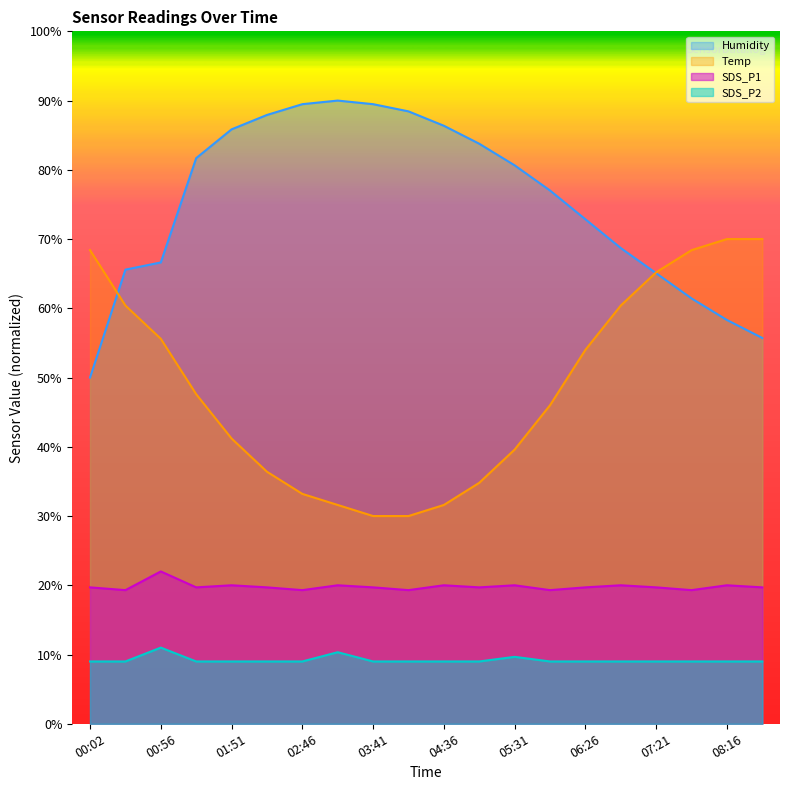

Rank the series by their average value, from highest to lowest.

Humidity, Temp, SDS_P1, SDS_P2